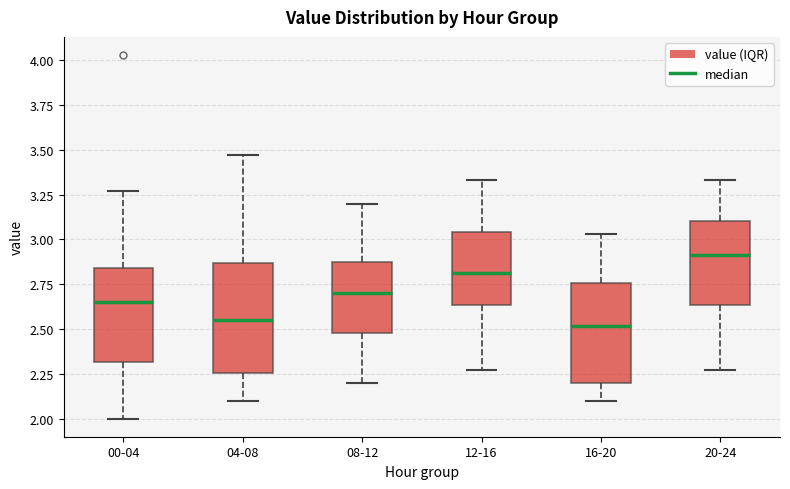

Which box is the tallest, from its lower edge to its upper edge?

04-08